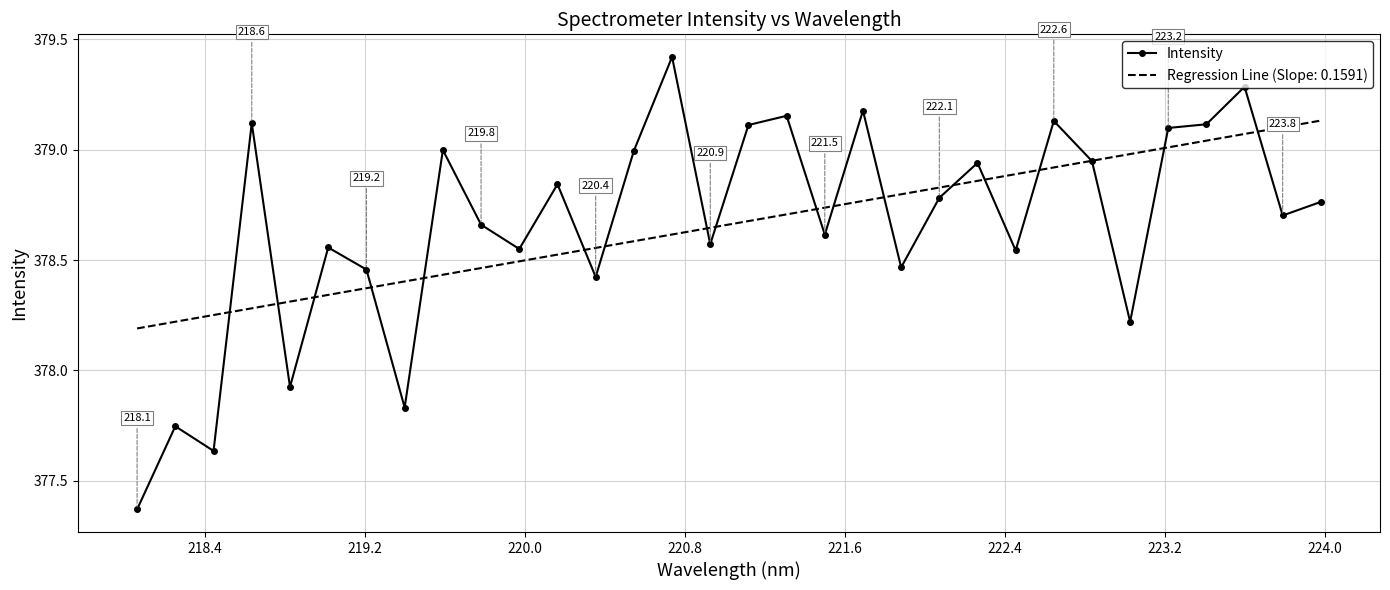

Which series has the largest range (max minus min)?

Intensity